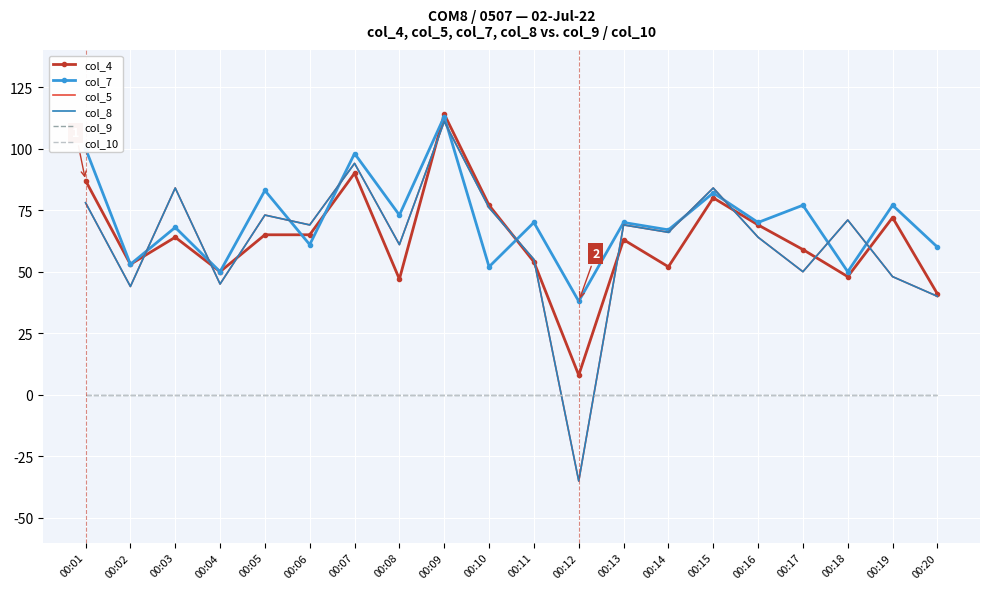

Which category has the lowest value in the col_7 series?

00:12